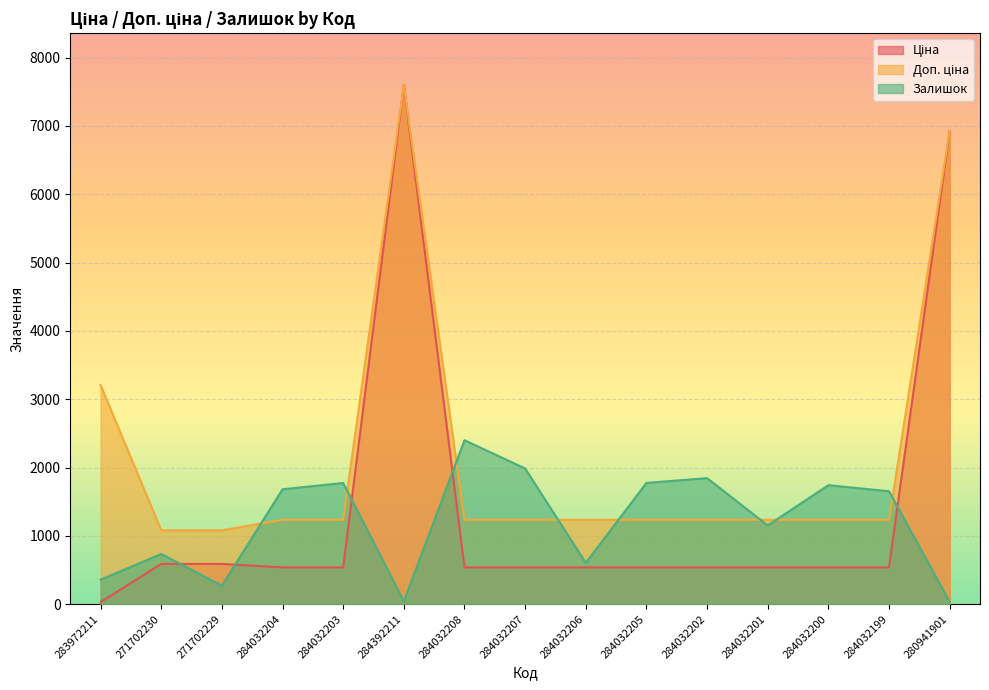

What is the minimum value shown in the chart?

32.0